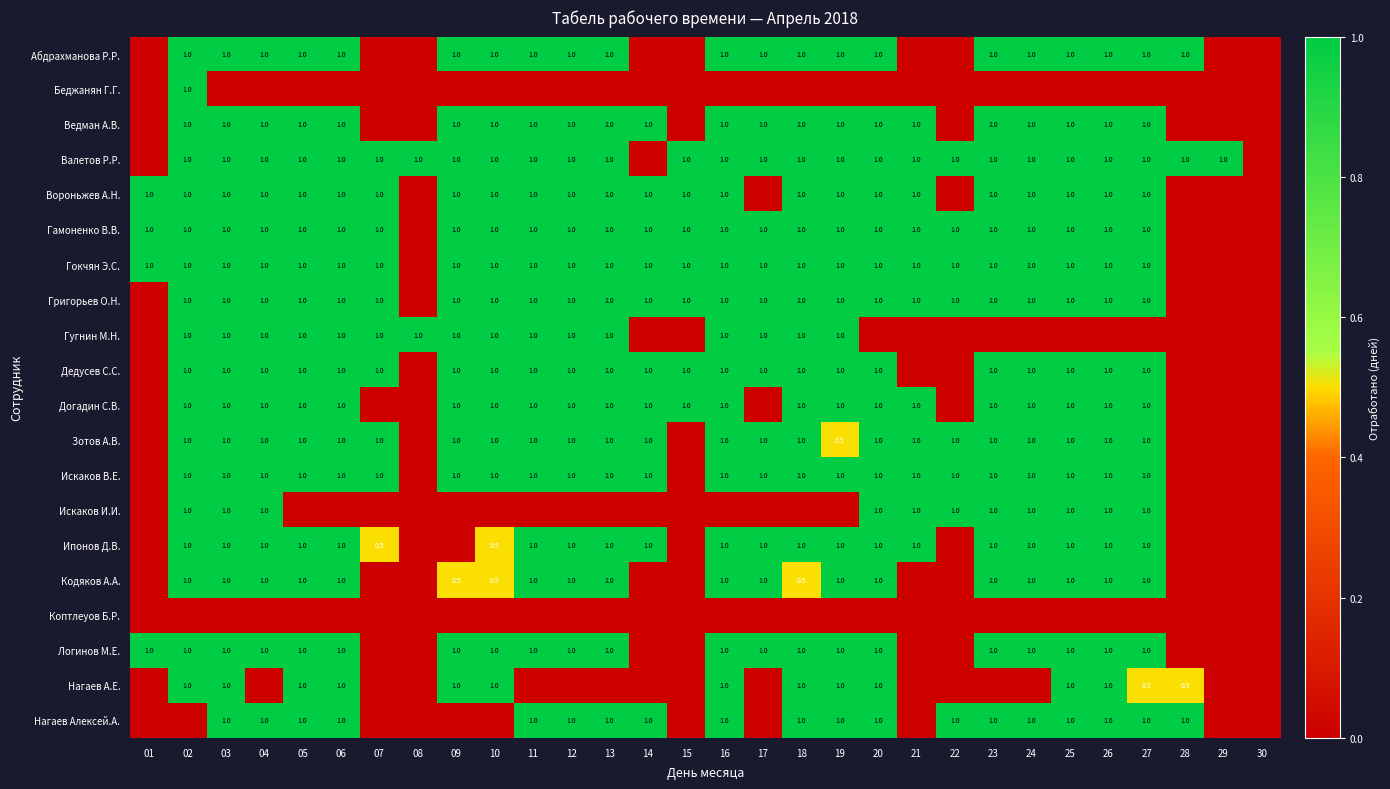

Is it true that Кодяков А.А. equals 0.5 at 10?

True